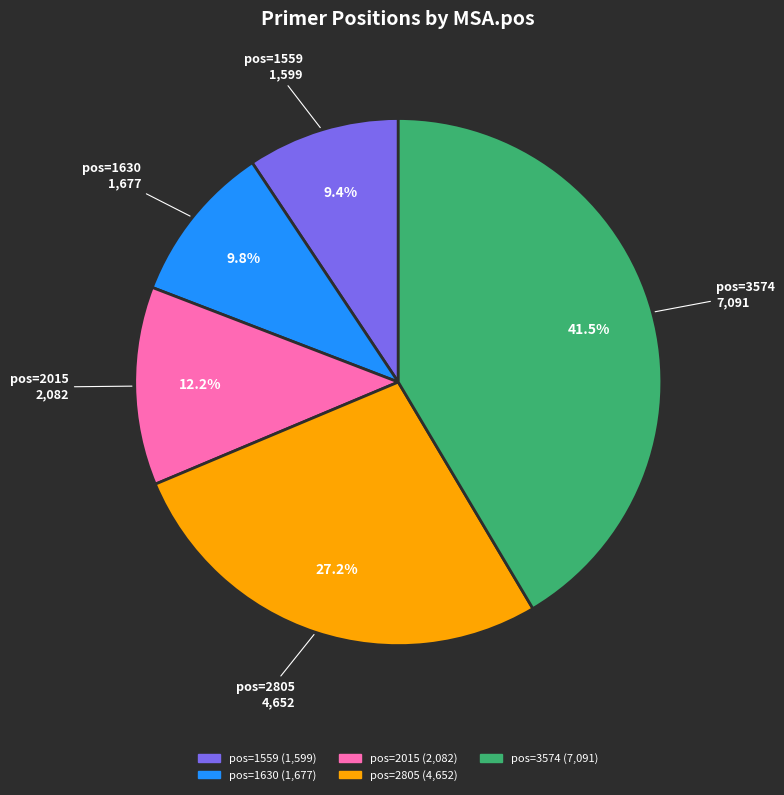

Is there a majority slice in this chart?

No